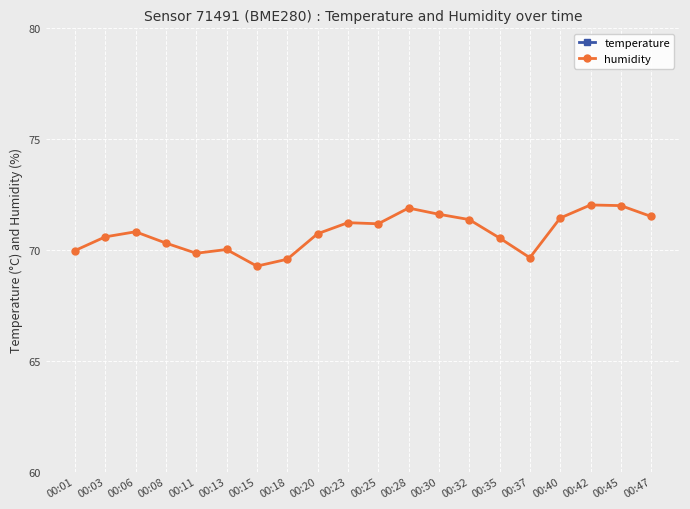

True or false: humidity has a value of 36.4 at 00:40.

False